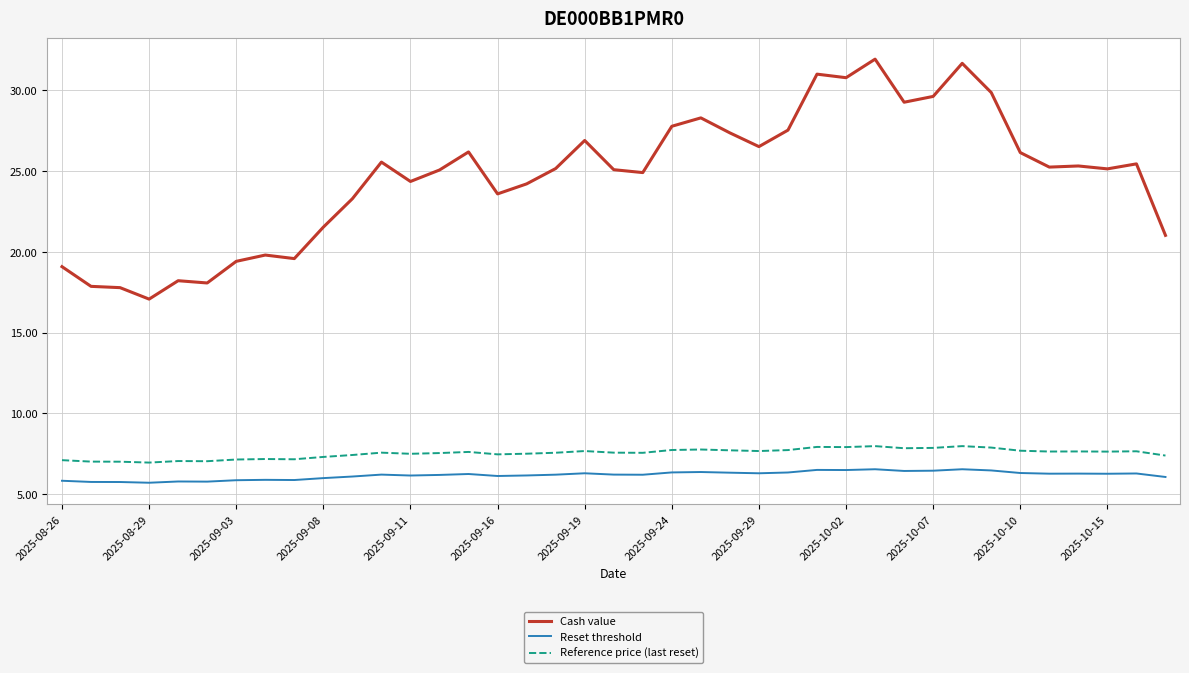

True or false: Cash value and Reference price (last reset) intersect in this chart.

False